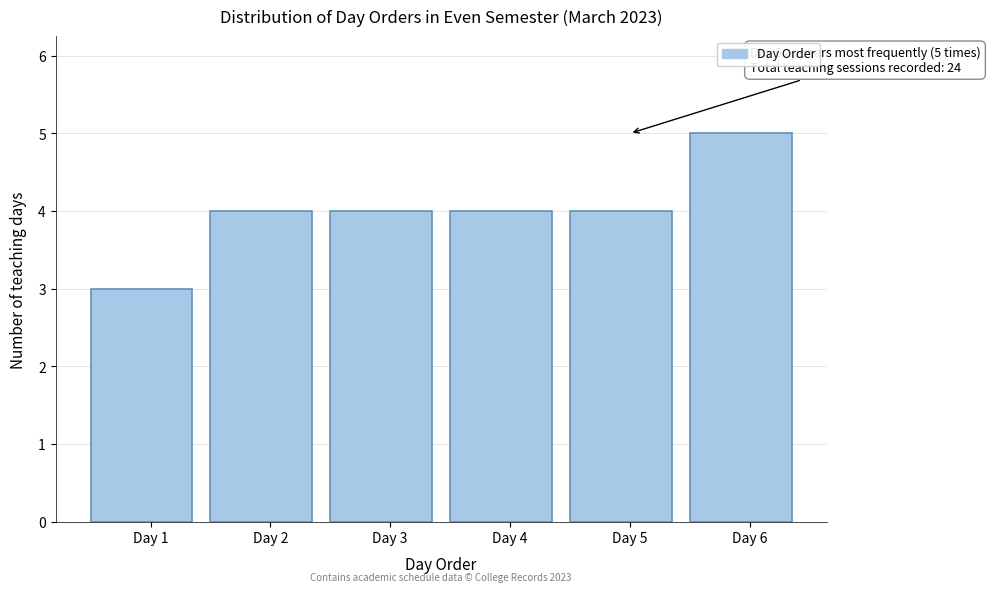

Reading right to left, extract all data points from this chart.

Day 6=5	Day 5=4	Day 4=4	Day 3=4	Day 2=4	Day 1=3